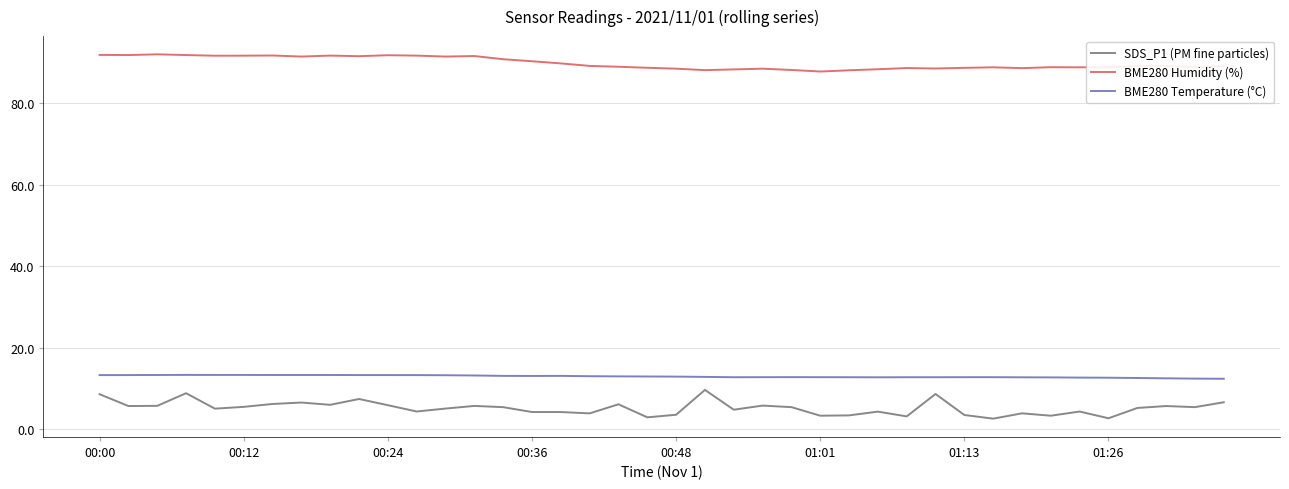

What is the maximum value shown in the chart?

92.0